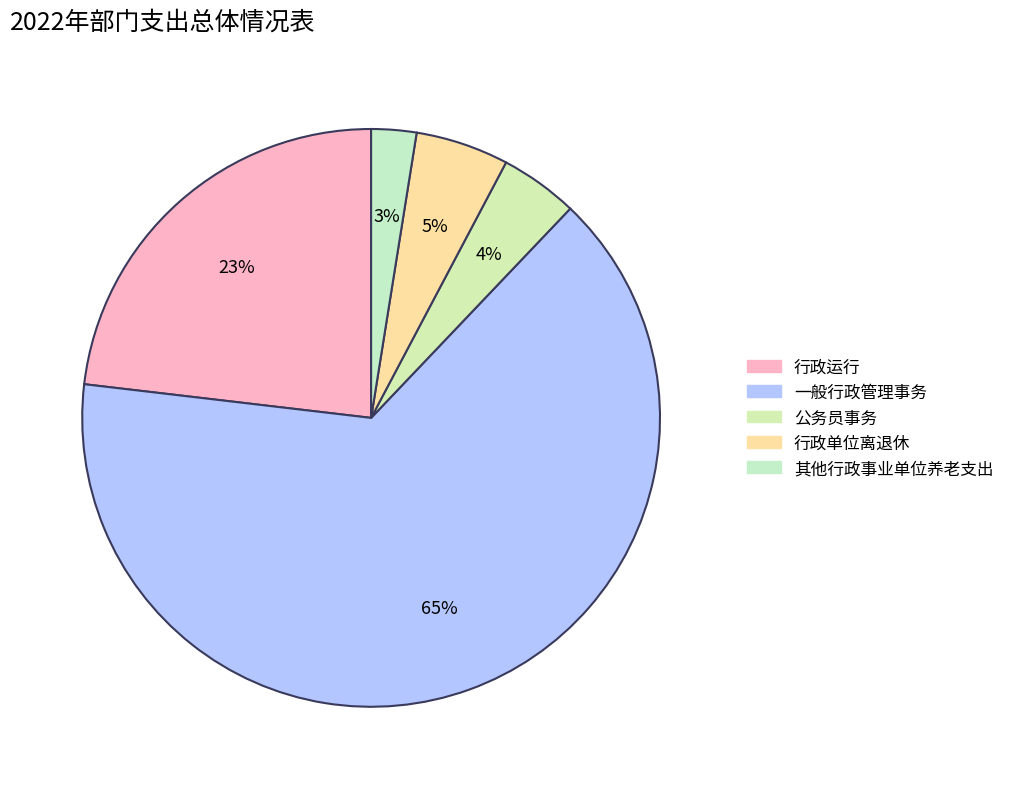

What is the smallest slice in the pie chart?

其他行政事业单位养老支出